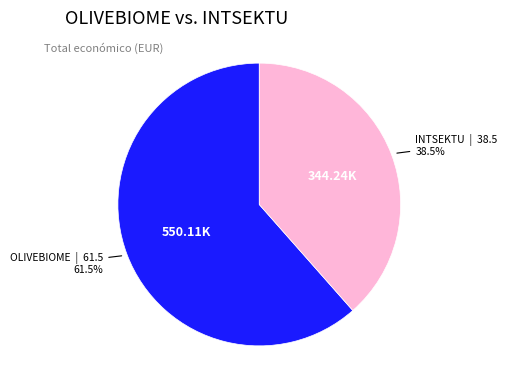

Rank the categories by value from highest to lowest.

OLIVEBIOME, INTSEKTU